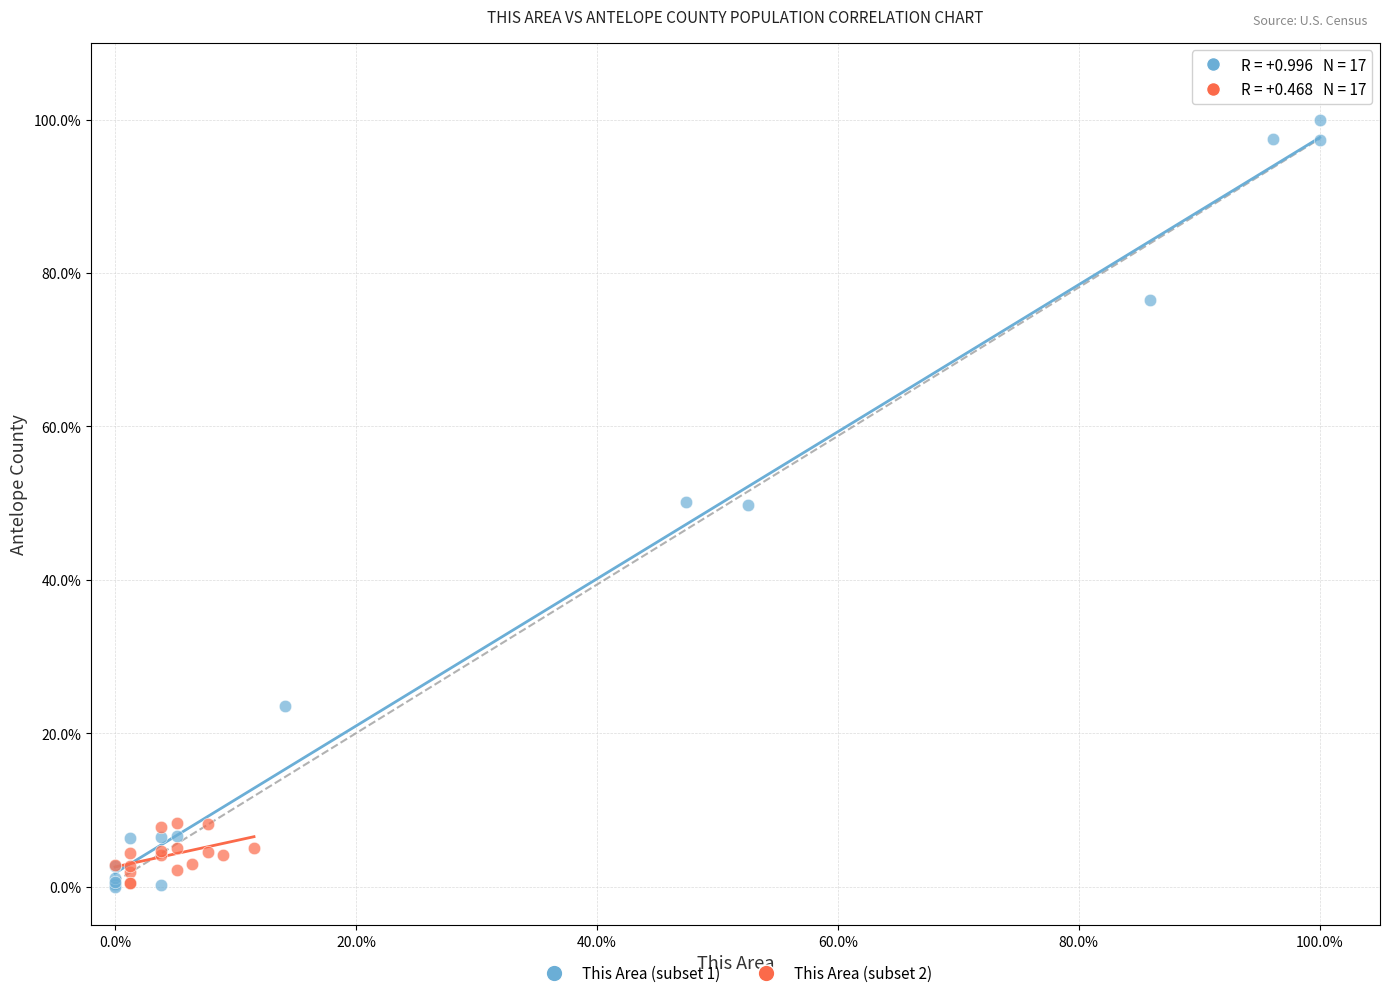

Which series contains the highest Y value?

This Area (subset 1)